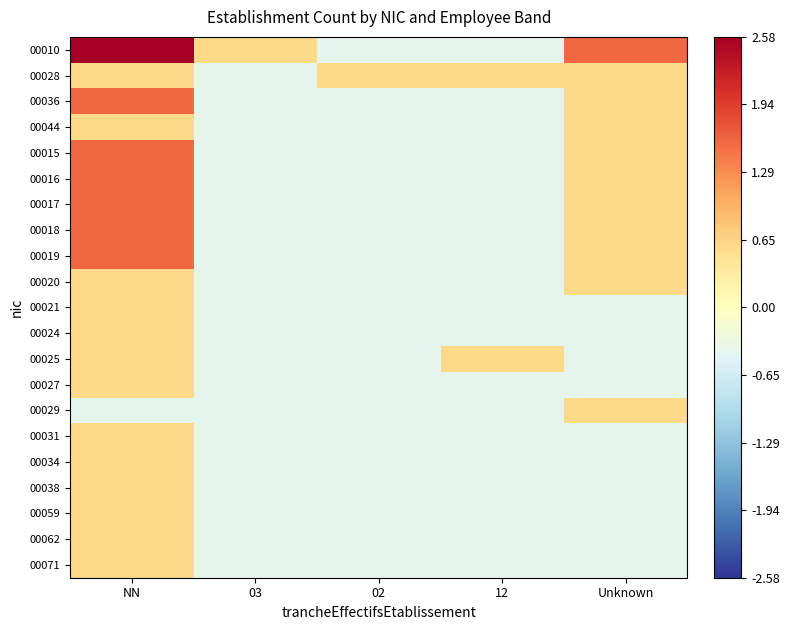

Rank the series at 12 from lowest to highest value.

00010, 00036, 00044, 00015, 00016, 00017, 00018, 00019, 00020, 00021, 00024, 00027, 00029, 00031, 00034, 00038, 00059, 00062, 00071, 00028, 00025